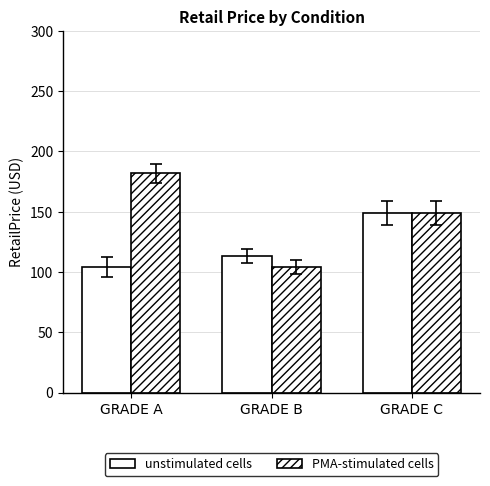

Which category has the highest value across all series?

GRADE A